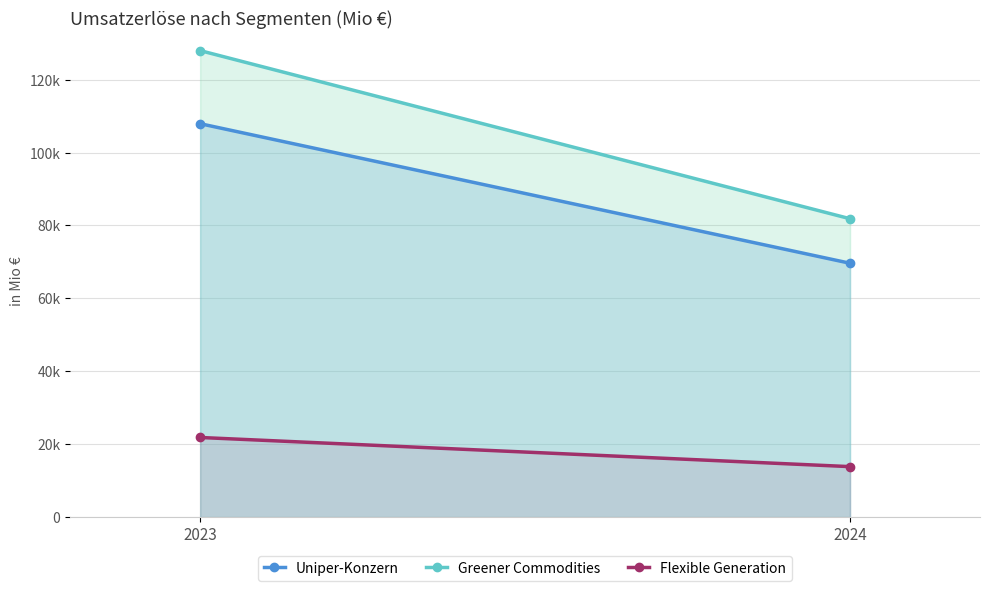

Which series has the widest spread of values?

Greener Commodities